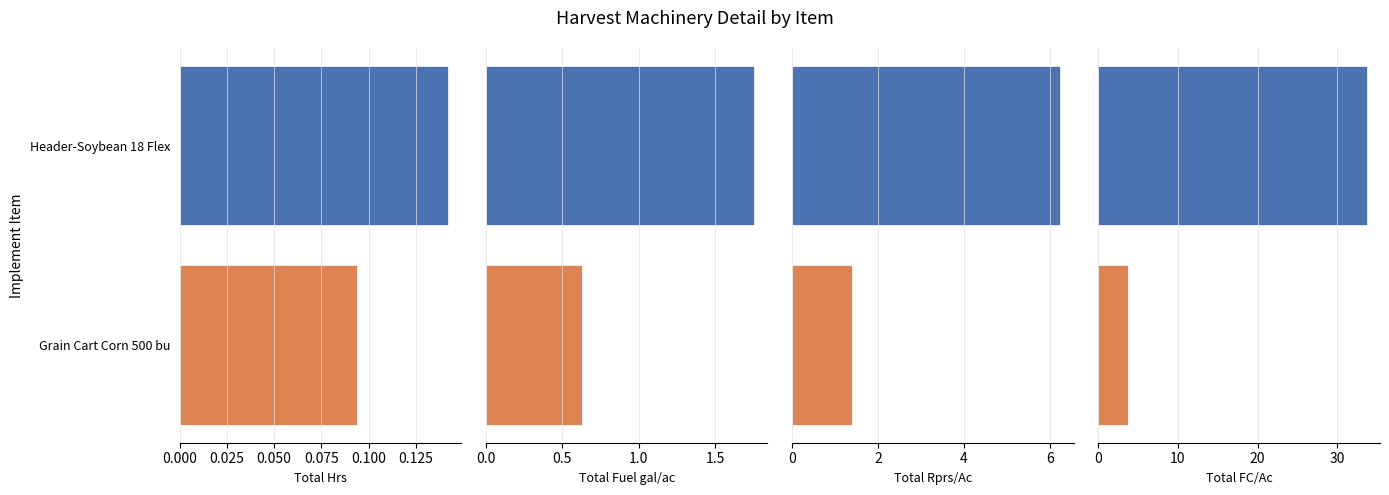

What is the difference between the maximum and minimum values in the Total FC/Ac series?

29.9